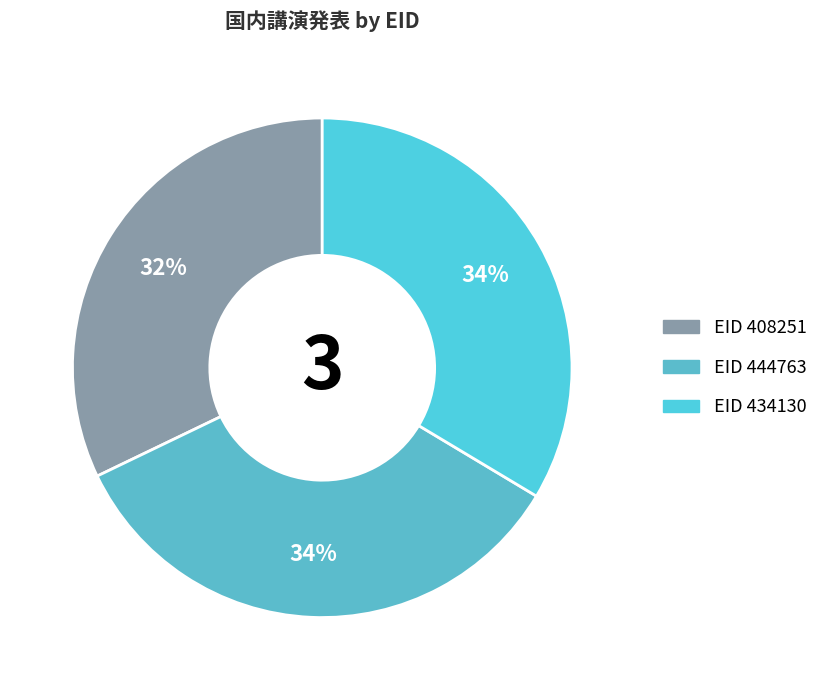

How many segments does this pie chart have?

3